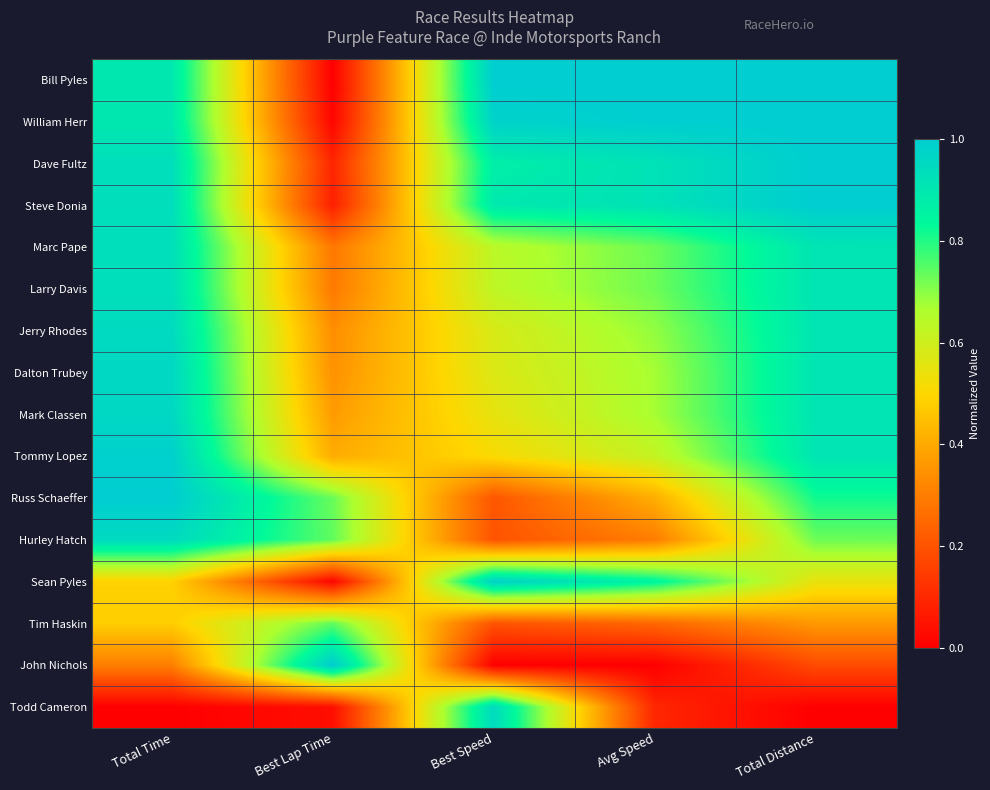

Between Total Distance and Total Time, which is larger?

Total Distance